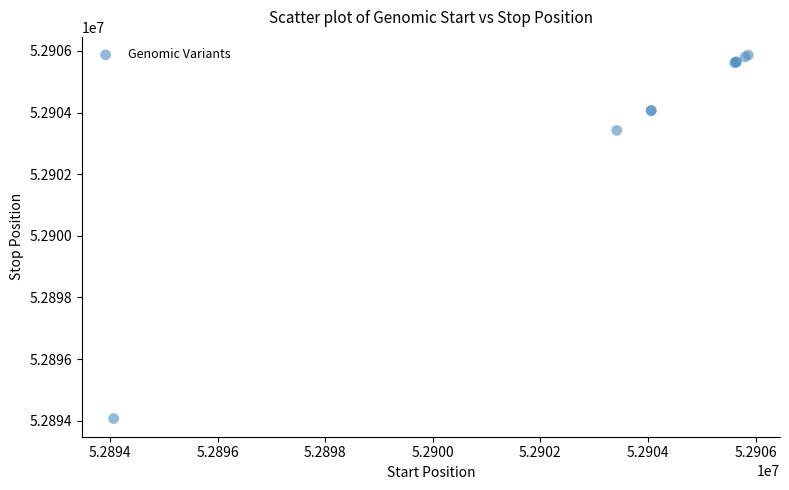

What Y value in the scatter plot is closest to 52899967?

52903421